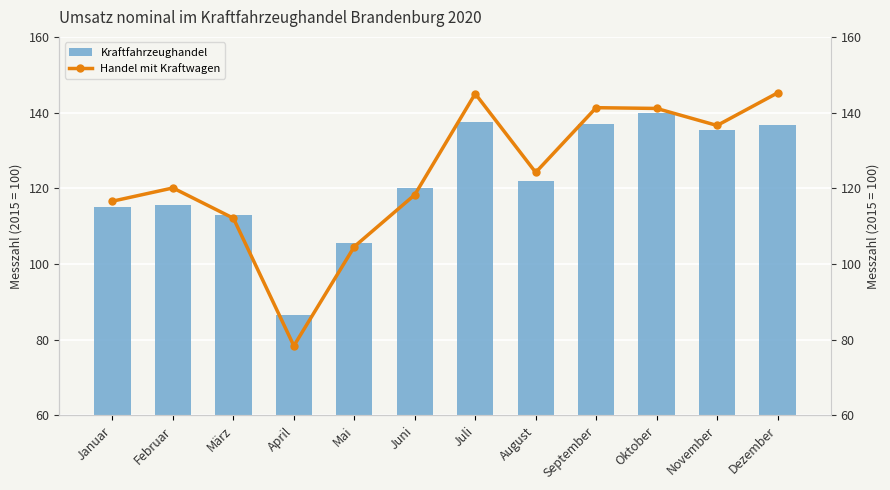

What is the label of the 5th bar from the left?

Mai